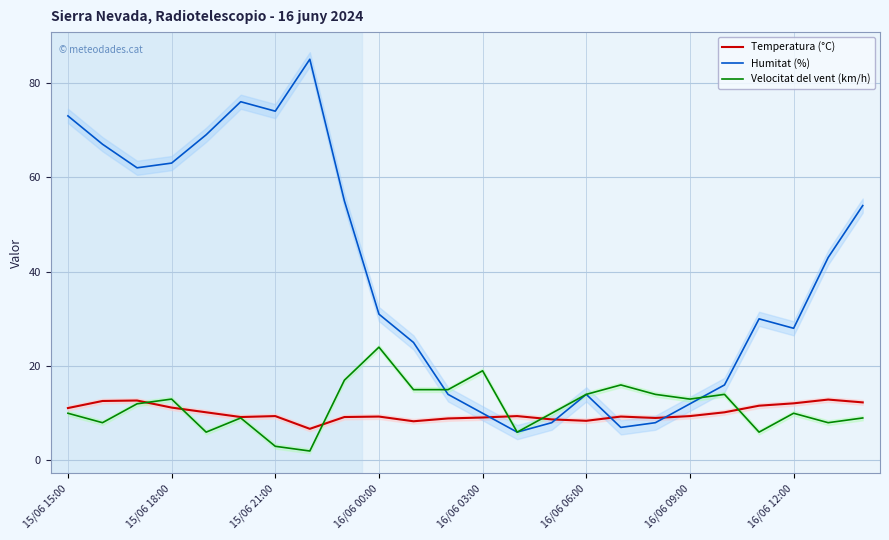

What is the highest value of the Humitat (%) series?

85.0